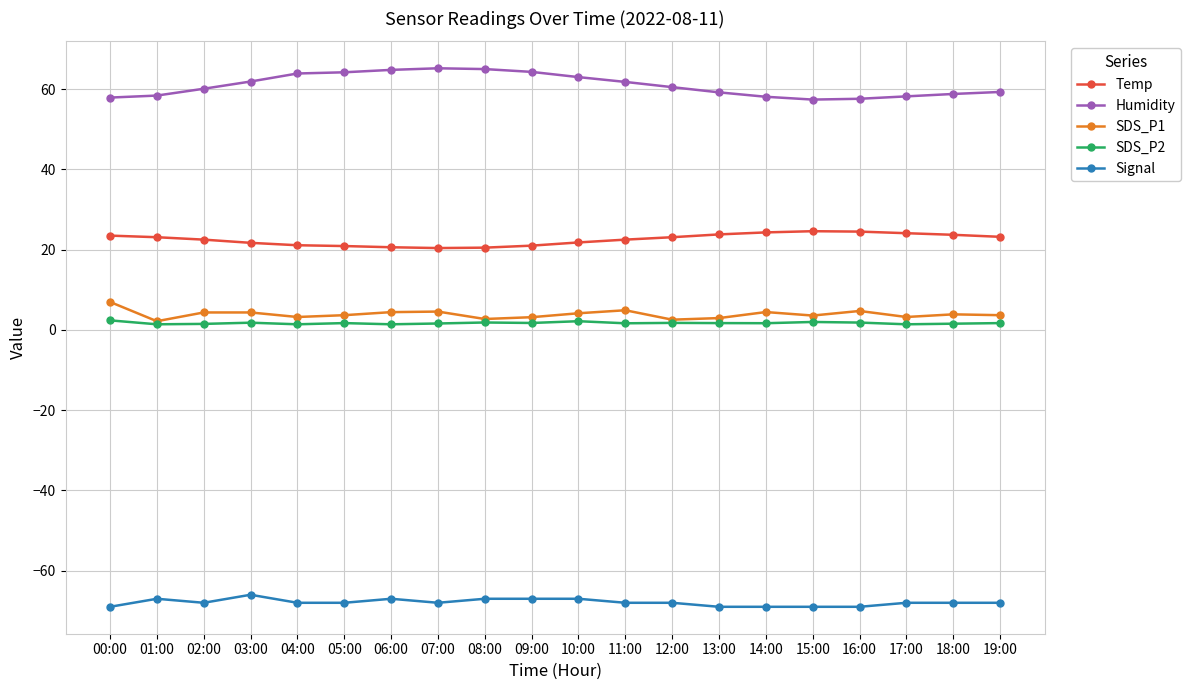

True or false: SDS_P1 has more than 2 points higher than both neighbors.

True